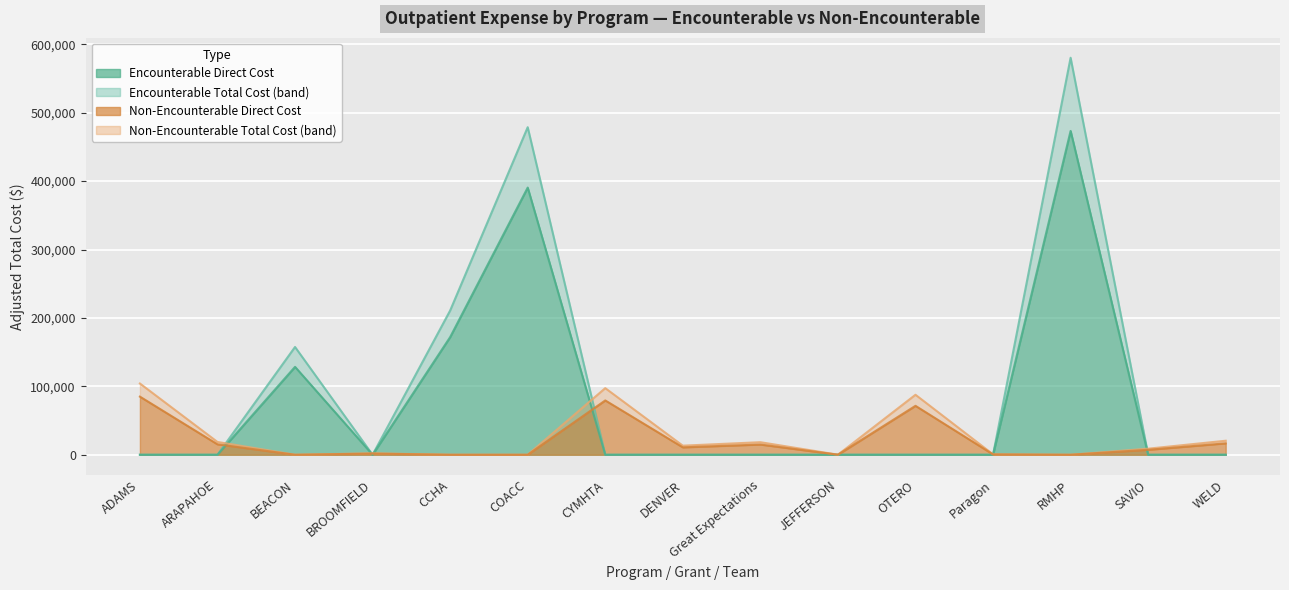

Which series has the largest total across all categories?

Encounterable Total Cost